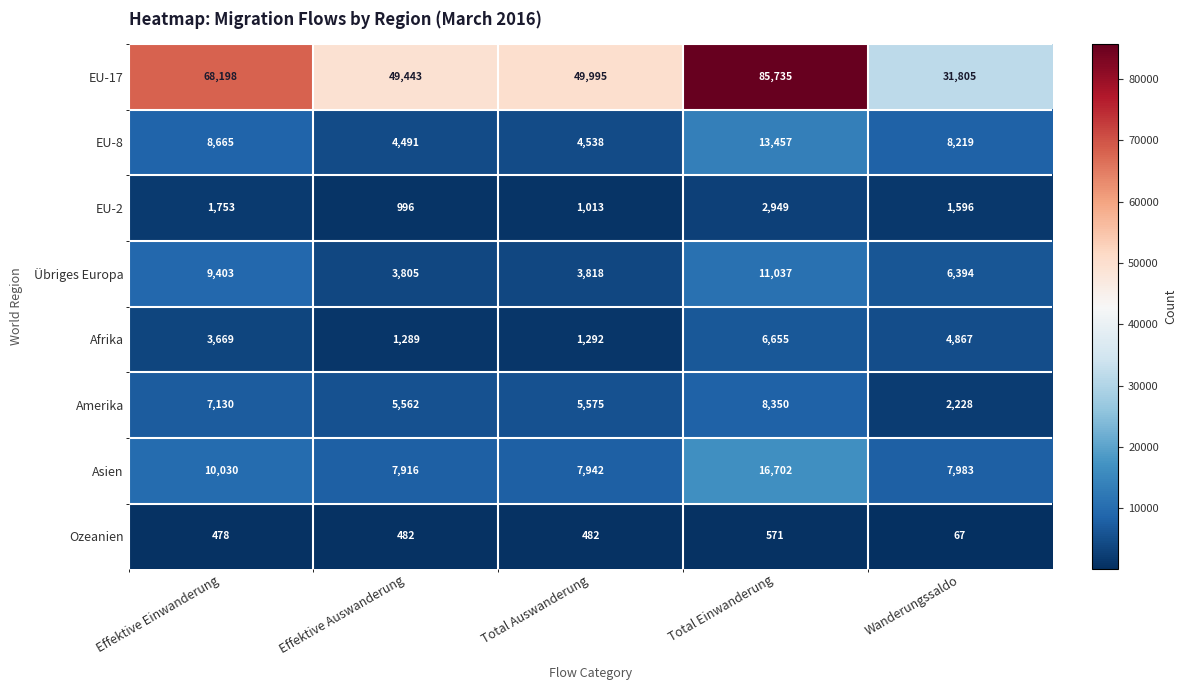

Rank the series by their maximum value, from lowest to highest.

Ozeanien, EU-2, Afrika, Amerika, Übriges Europa, EU-8, Asien, EU-17